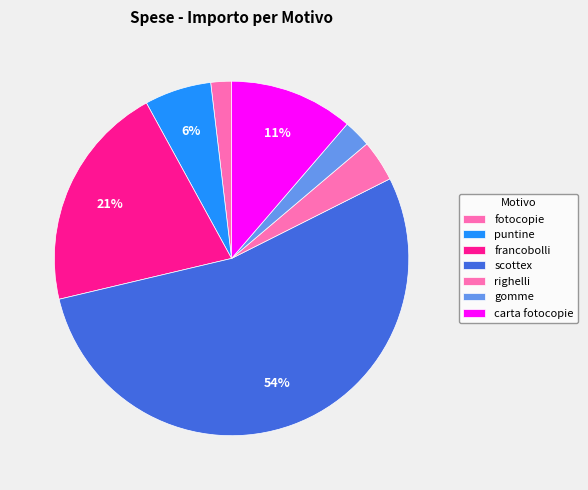

Which slice is the smallest?

fotocopie